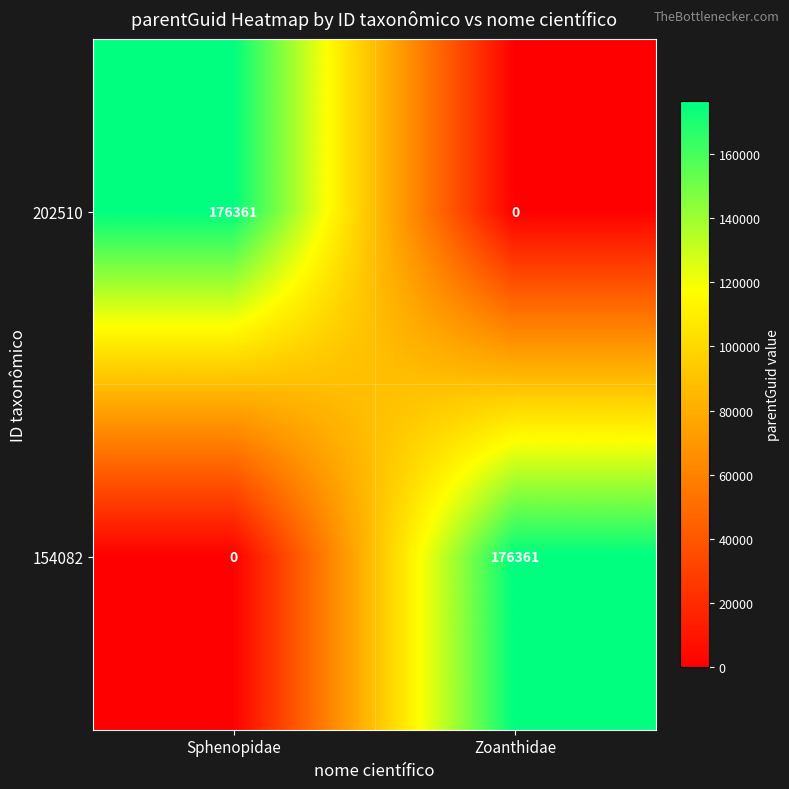

What is the greatest value displayed?

176361